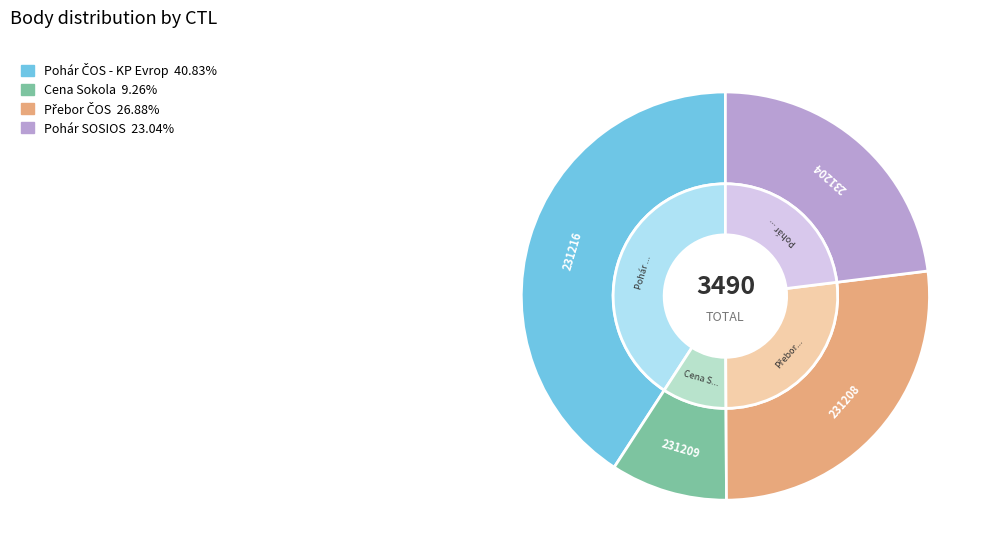

True or false: 231204 accounts for 23% of the total.

True